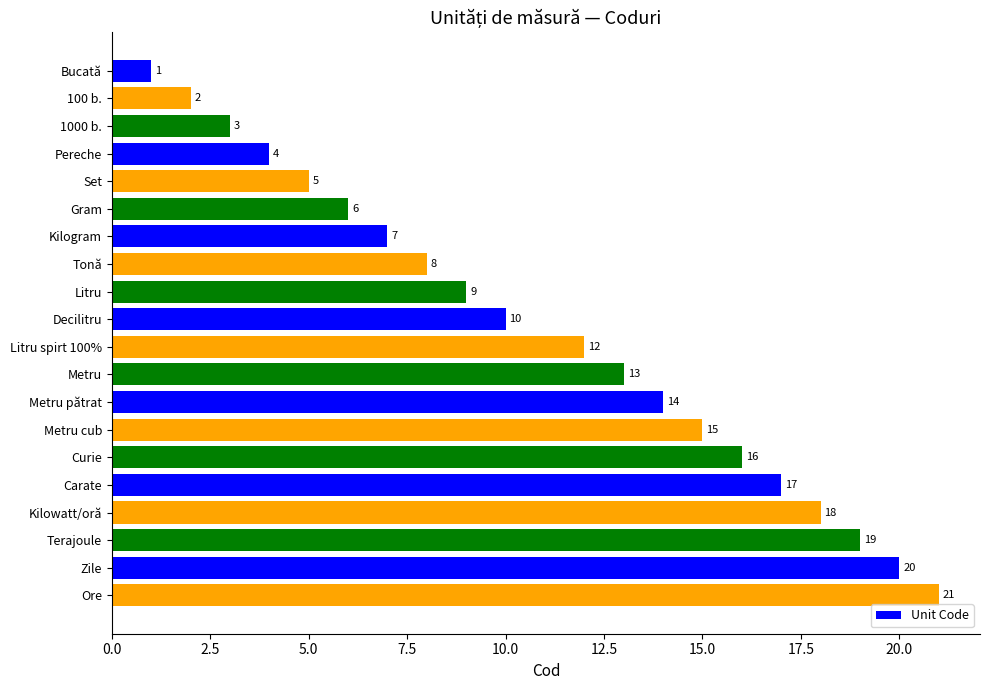

Which label corresponds to the largest value in the chart?

Ore